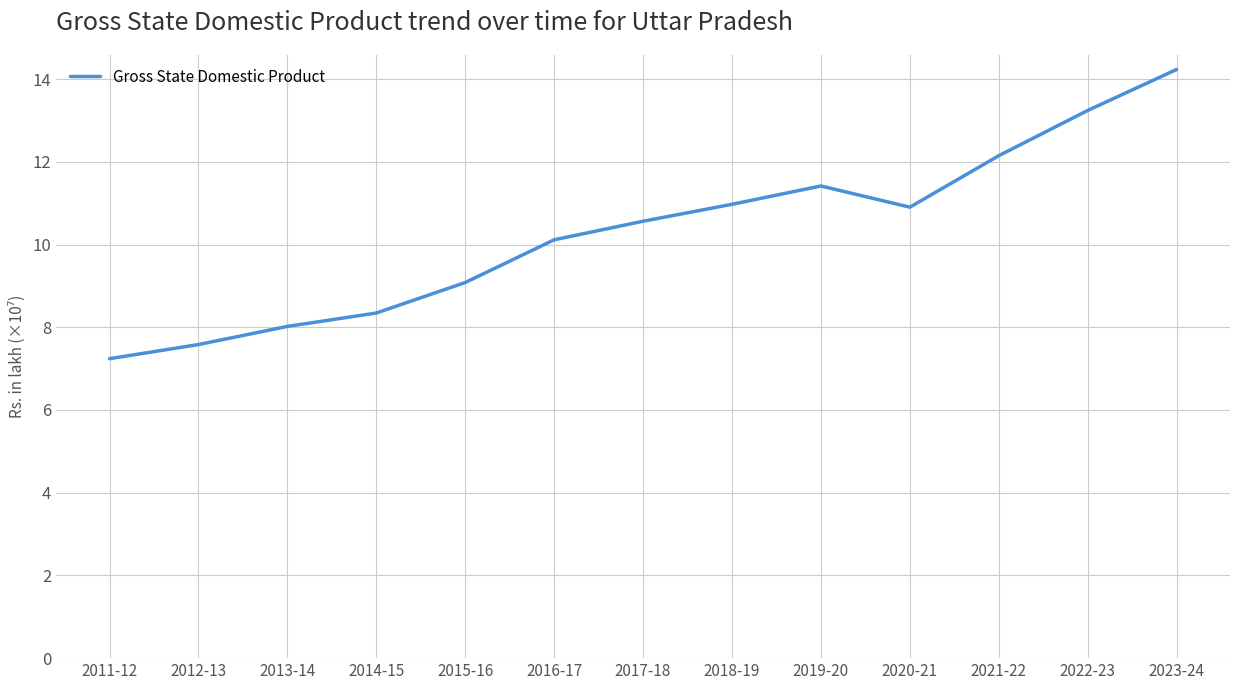

Does the chart have visible grid lines?

Yes